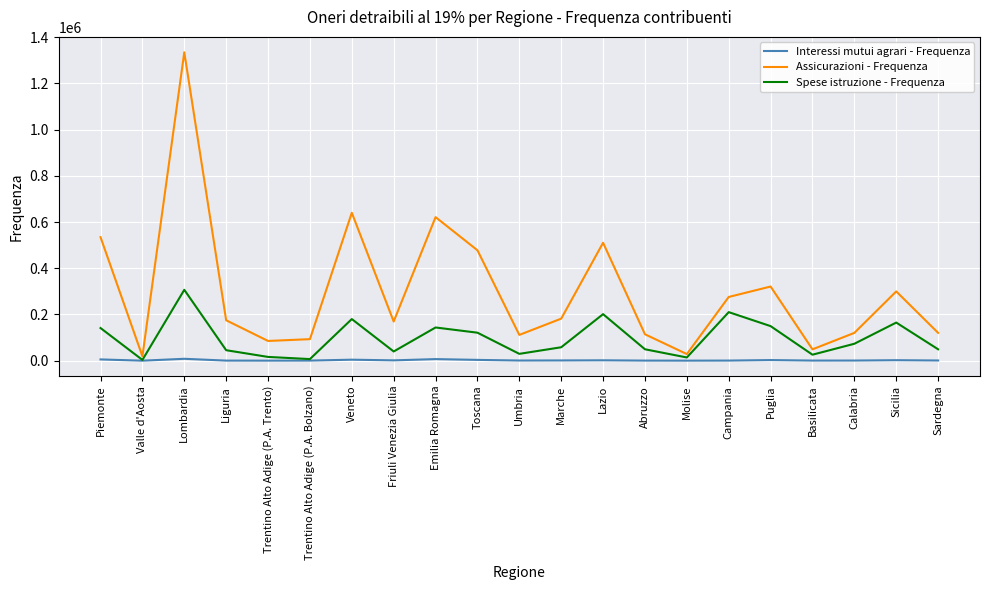

Which series has the largest range (max minus min)?

Assicurazioni - Frequenza